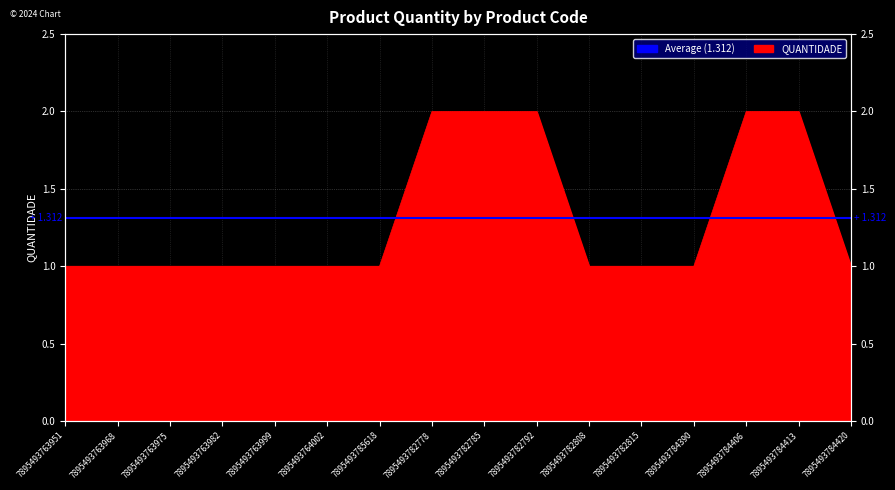

What position from the right is 7895493763999?

12